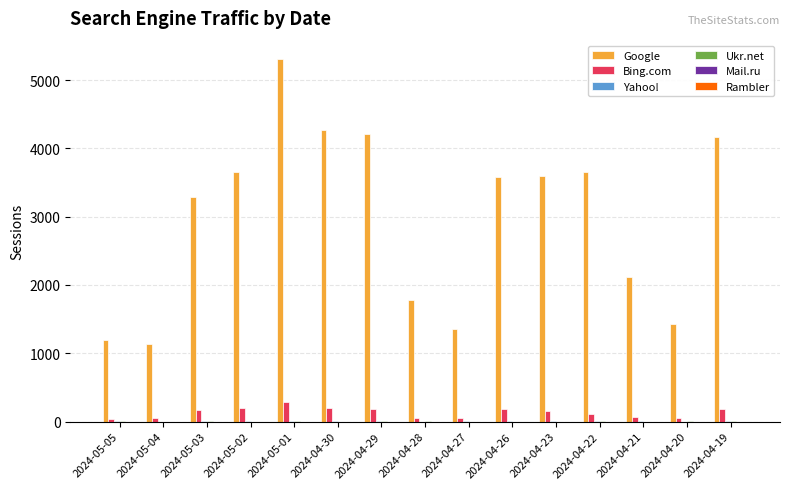

How many groups of bars are there?

15